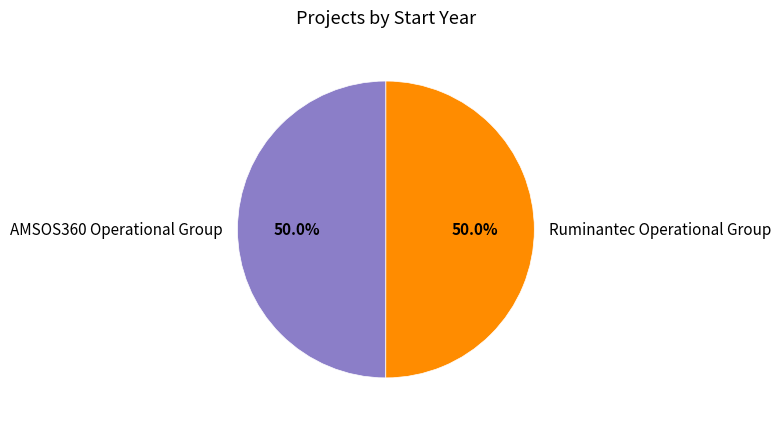

How much of the chart is everything except Ruminantec Operational Group?

50.0%